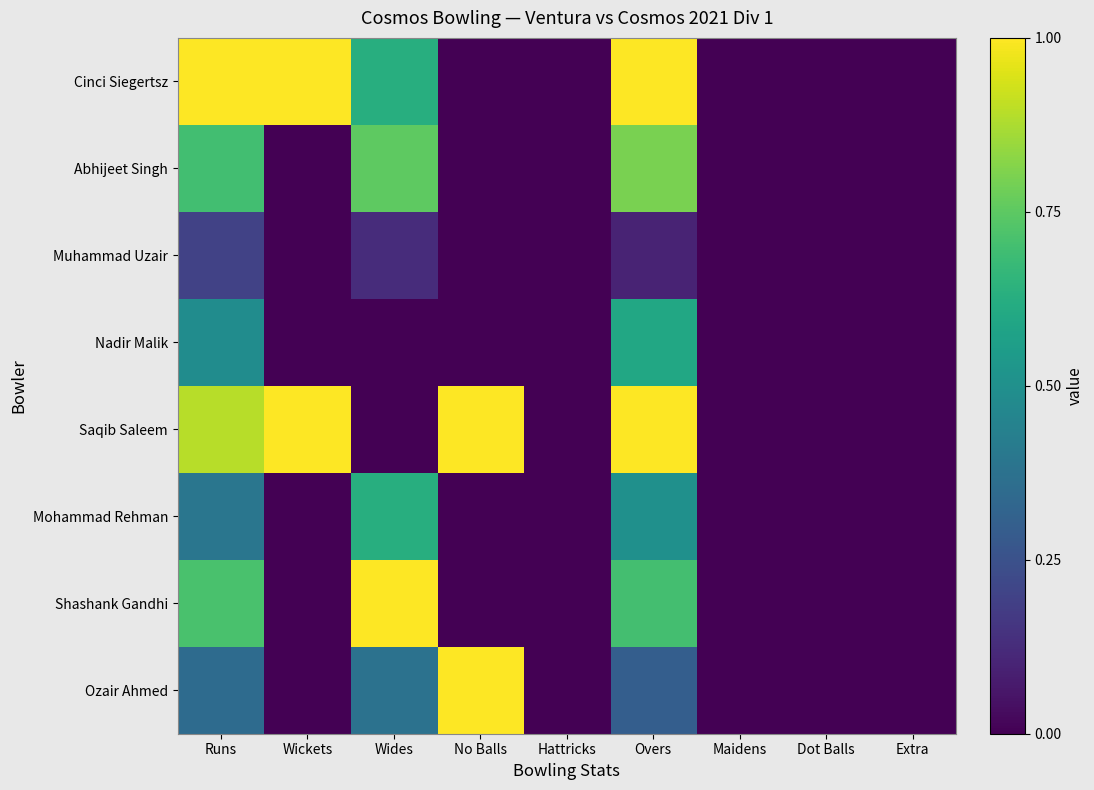

At which category is the sum across all series the highest?

Overs